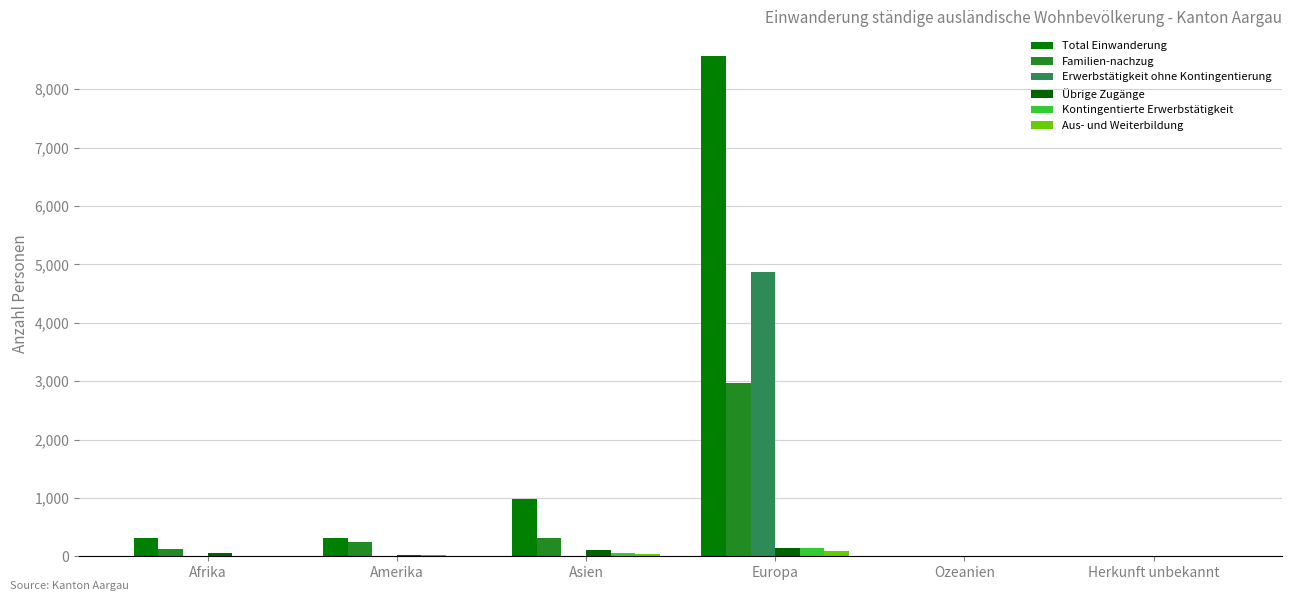

What is the label of the 1st bar from the left?

Afrika